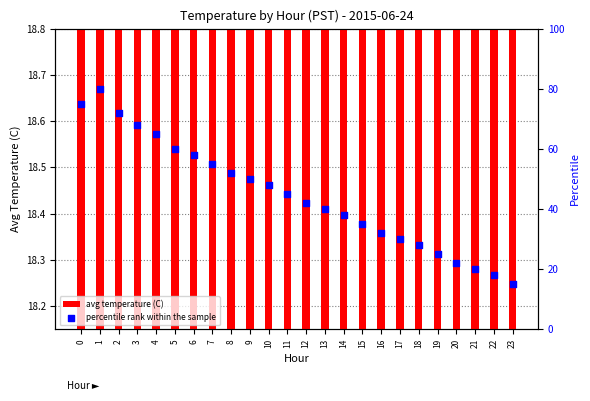

Is the value of avg temperature (C) at 15 greater than the value of percentile rank within the sample at 8?

No